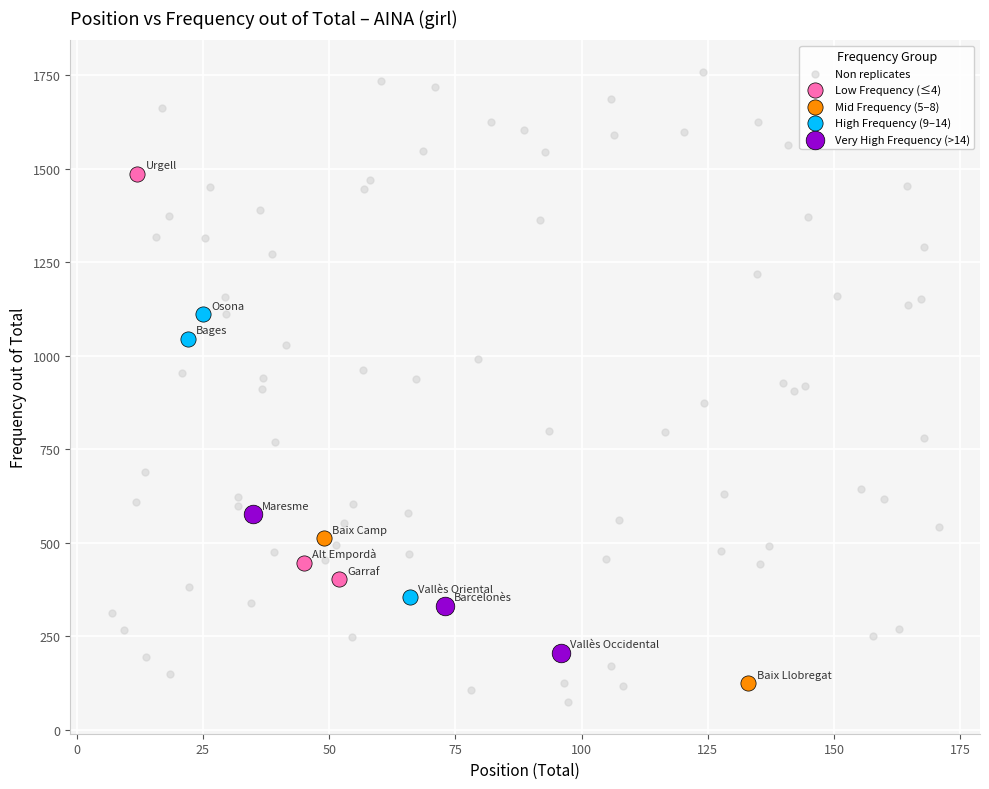

What are all the series names shown in the legend?

Non replicates, Low Frequency (≤4), Mid Frequency (5–8), High Frequency (9–14), Very High Frequency (>14)